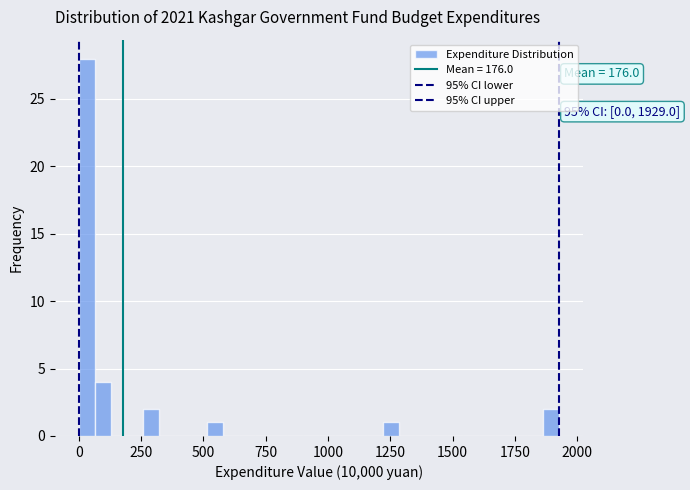

Around what value on the x-axis is the tallest bar? Give the approximate position of its centre, as read against the axis.

50